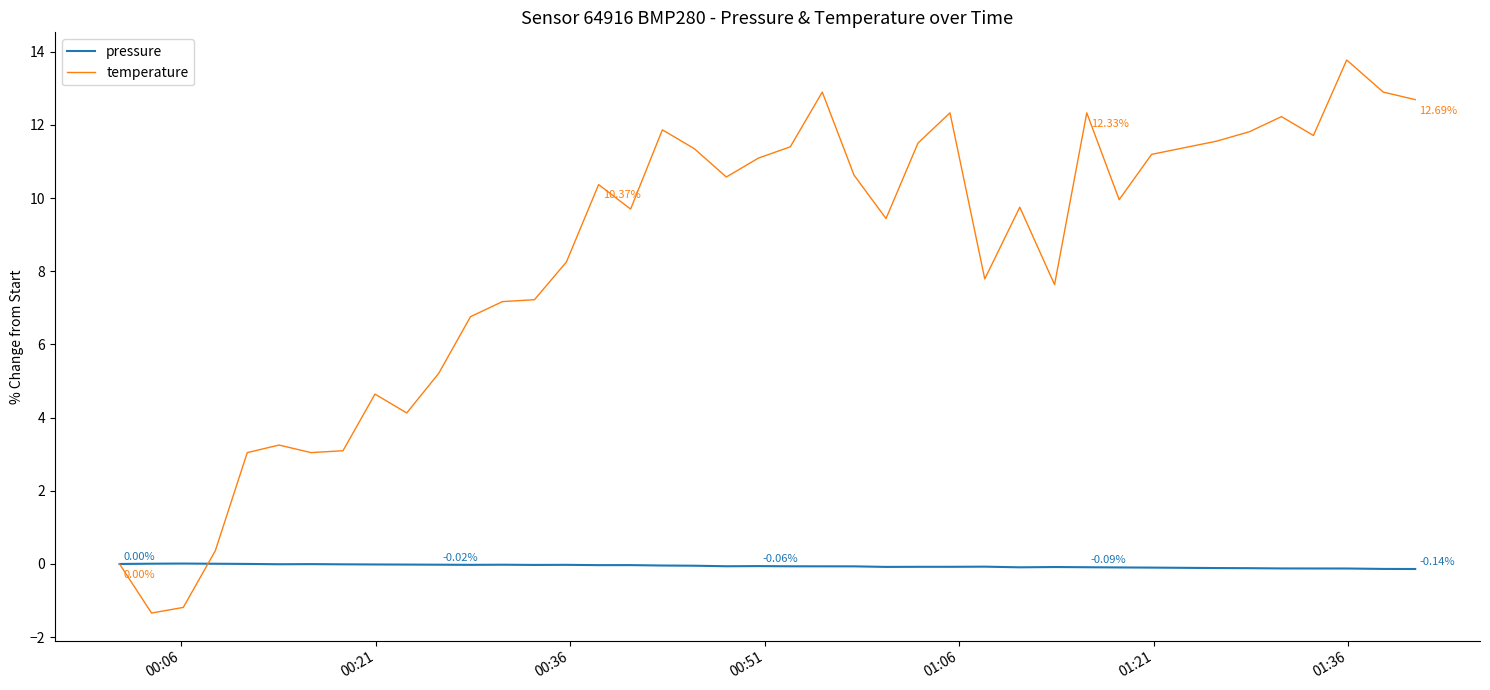

List the series in order of their overall mean, highest first.

temperature, pressure